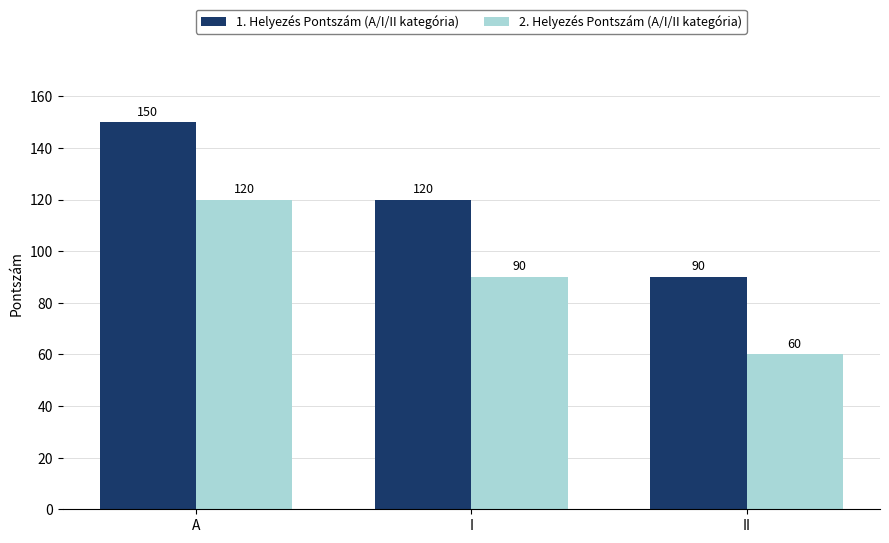

Count the number of data series in this chart.

2